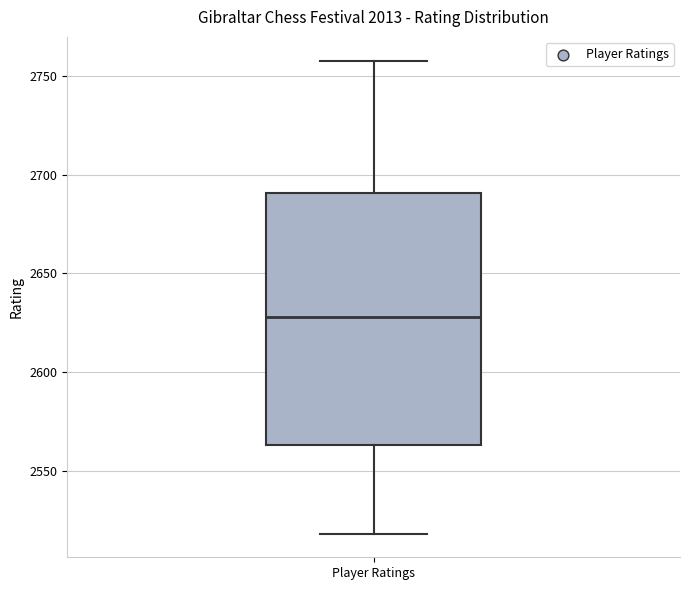

Where is the lower edge of the box for Player Ratings on the y-axis? The values are not printed on the chart, so give them approximately, as read against the axis.

2565